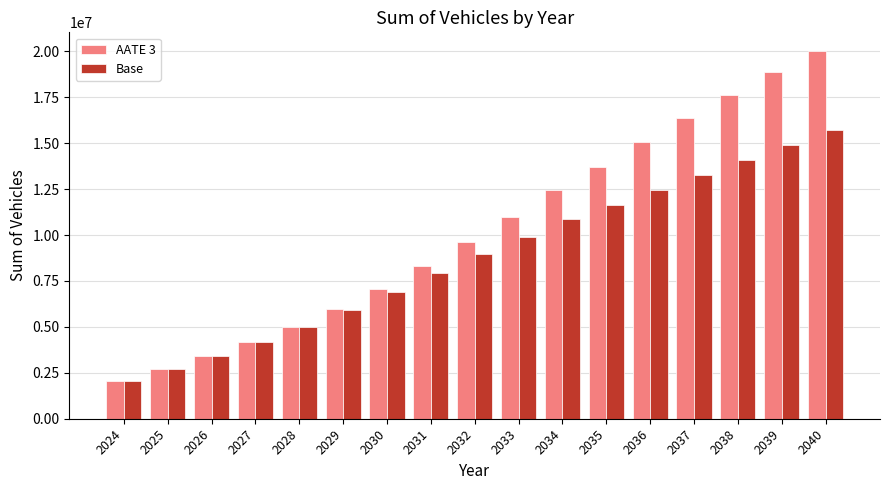

What is the difference between the Base values at 2030 and 2035?

4731533